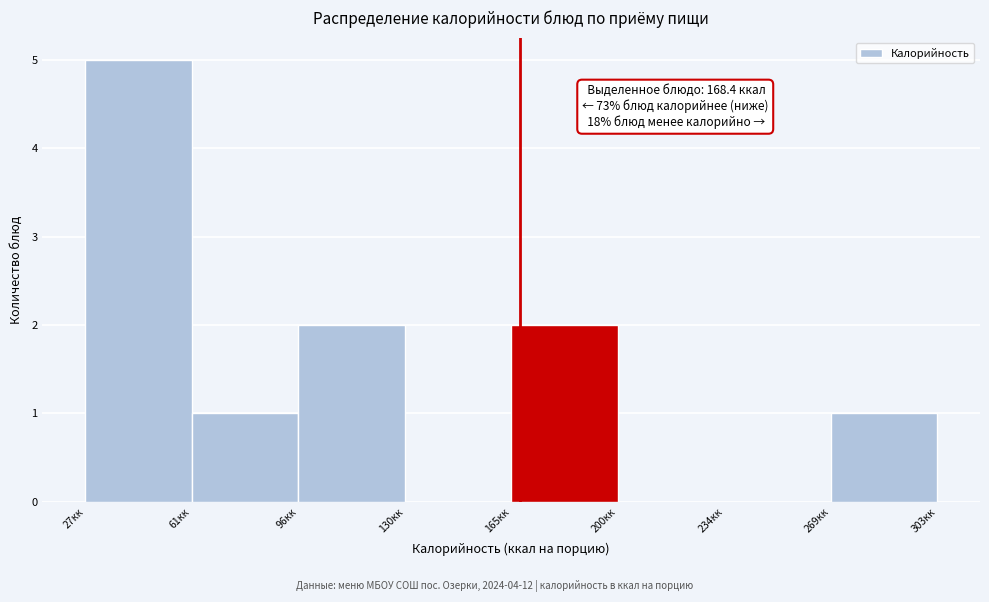

Over which range of the x-axis is the bar tallest?

25 to 60